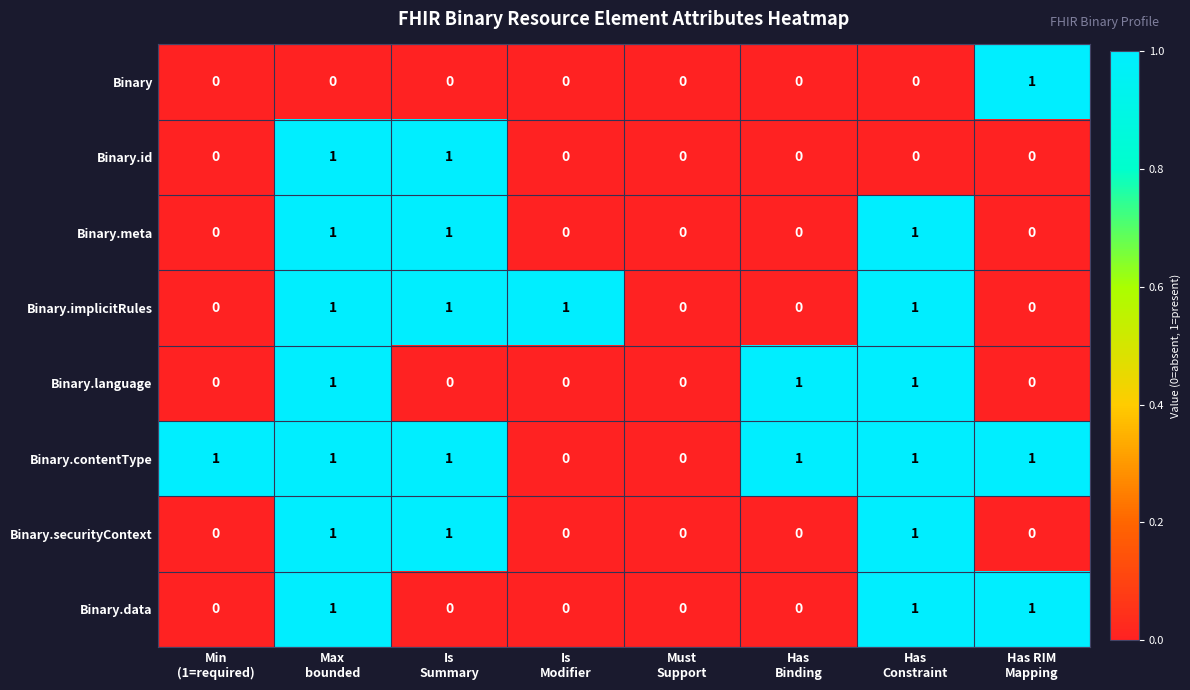

Count the Binary values in the range 0 to 1.

8